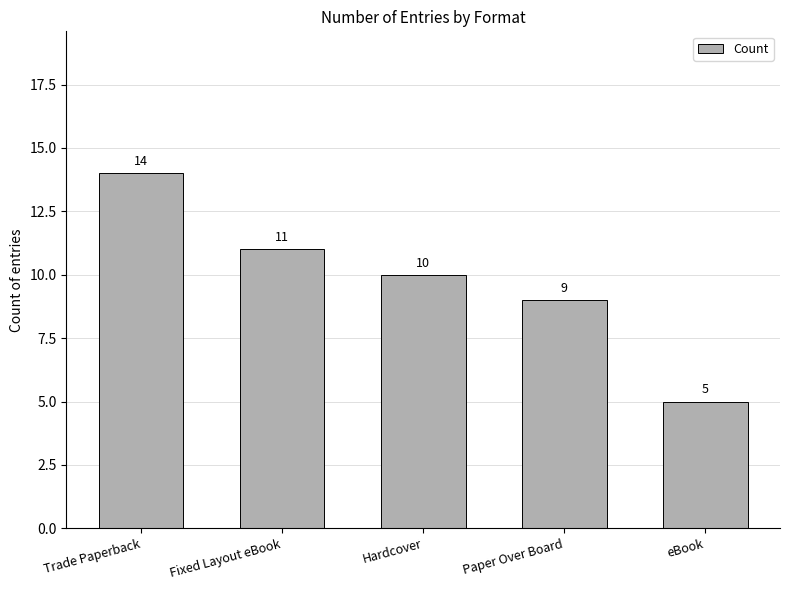

What is the label of the 3rd bar from the left?

Hardcover